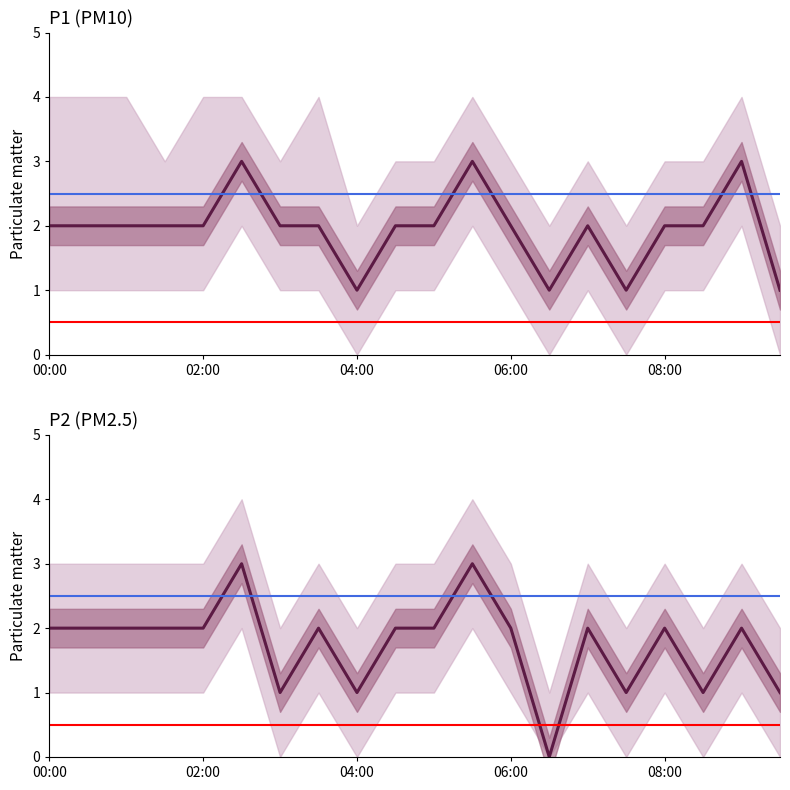

Is it true that P2 equals 2 at 10?

True